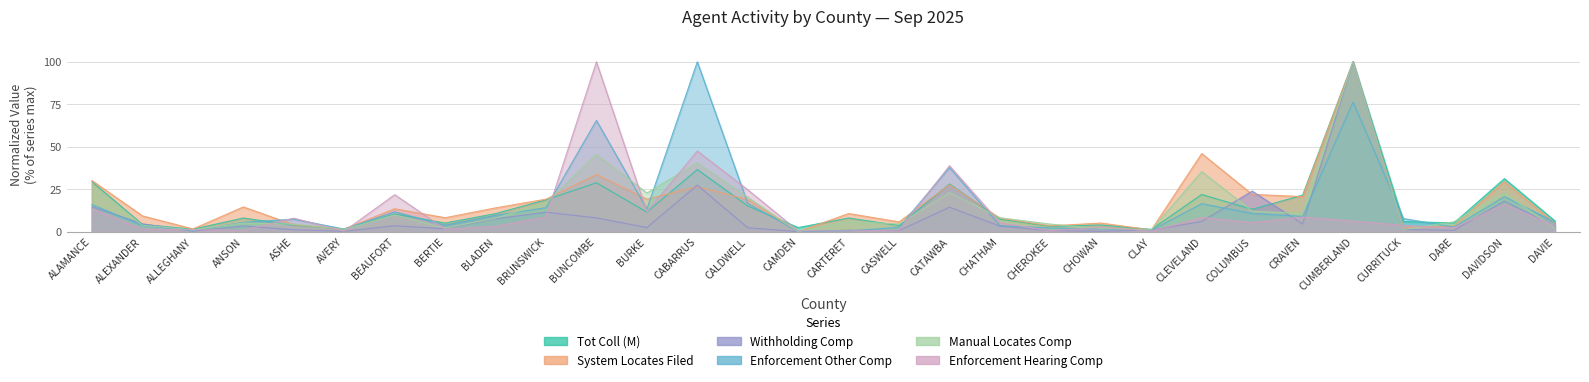

How many values in the Tot Coll (M) series exceed 8?

16